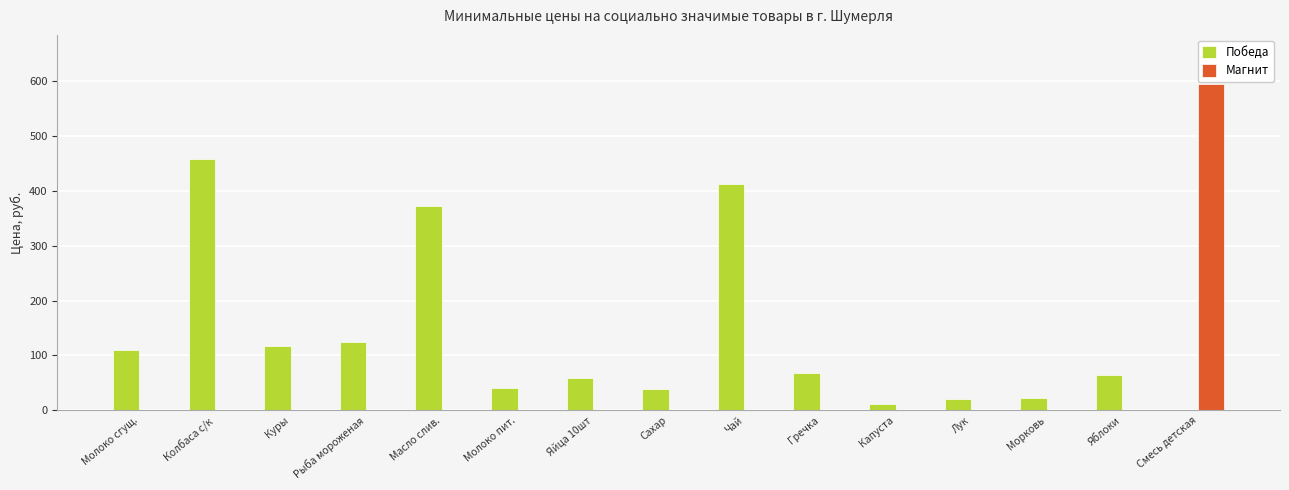

Which series changed the most between Колбаса с/к and Куры?

Победа